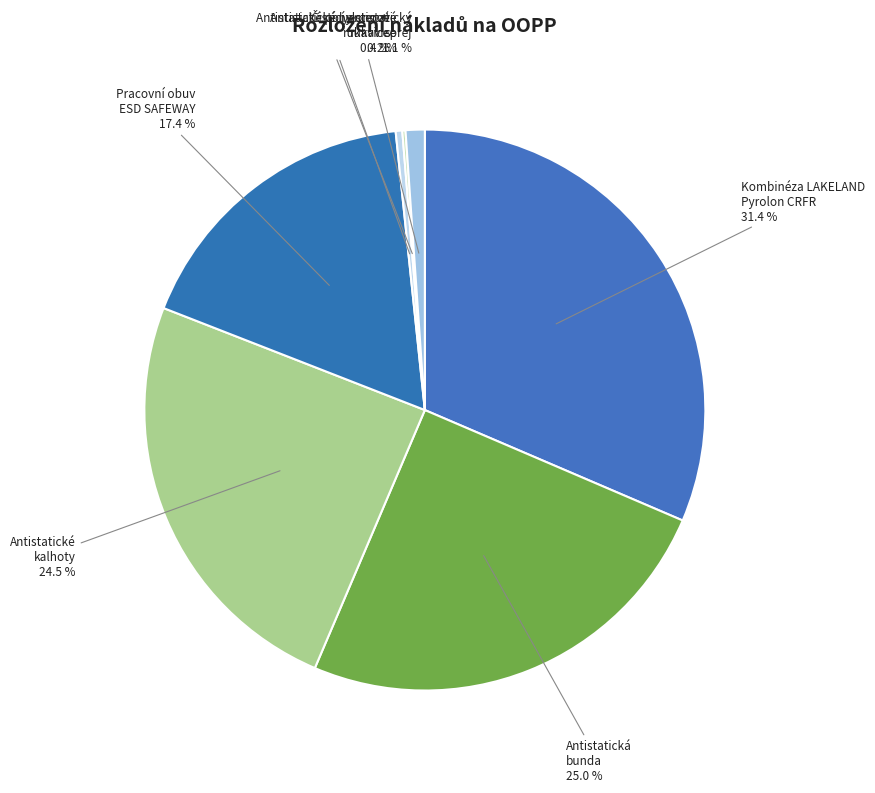

Does any single category account for the majority?

No